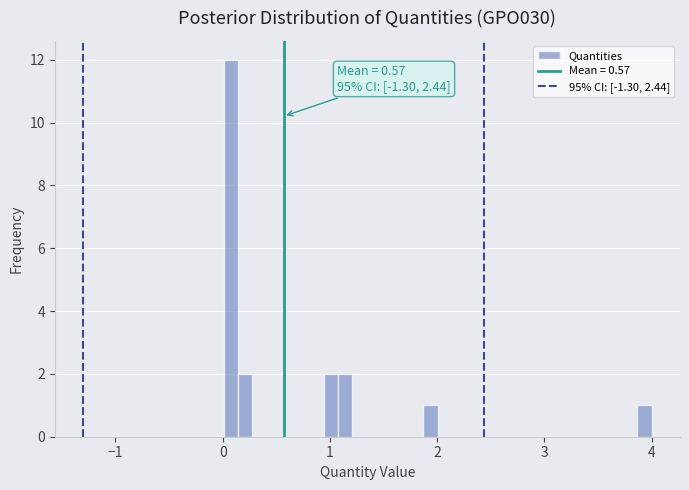

Around what value on the x-axis is the tallest bar? Give the approximate position of its centre, as read against the axis.

0.1